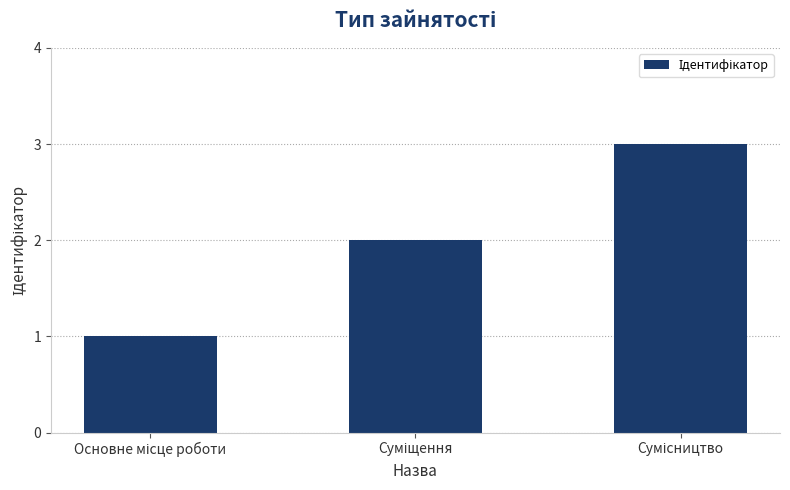

Reading left to right, transcribe all the data shown in this chart.

1	2	3